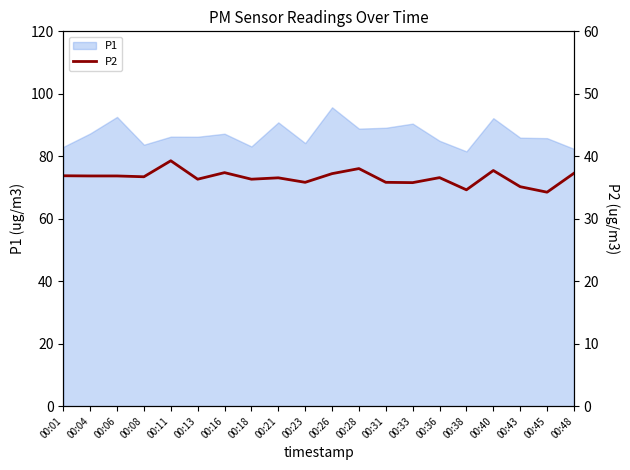

Which category has the highest value in the P1 series?

00:26